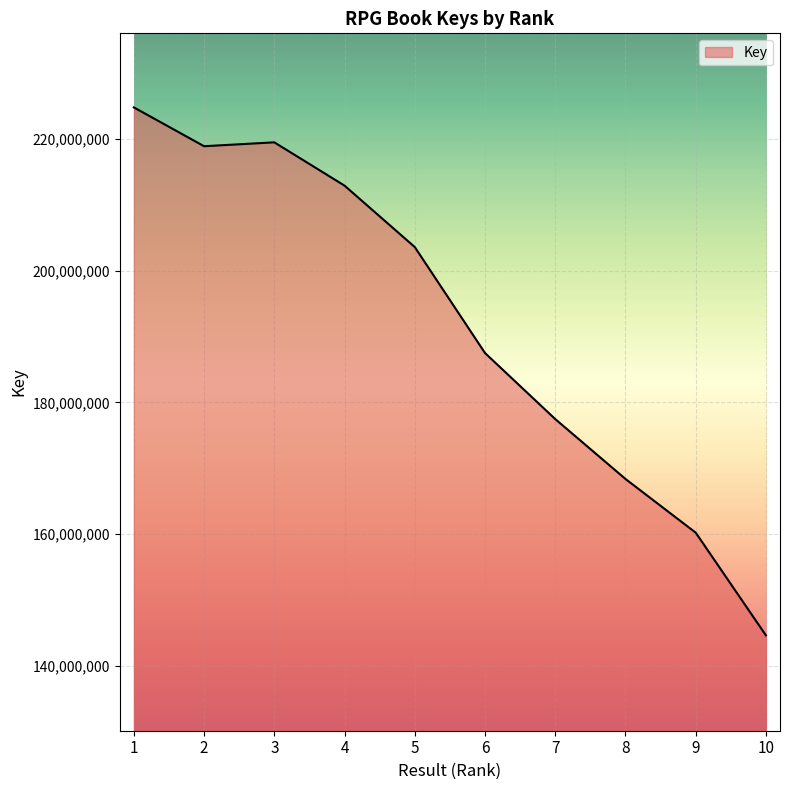

What is the change in value from 4 to 10?

-68269986